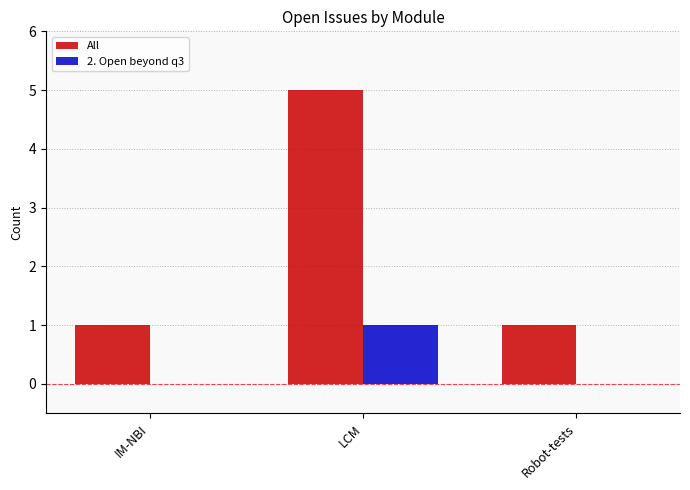

Reading left to right, what are all the values shown in this chart?

All: IM-NBI=1	LCM=5	Robot-tests=1
2. Open beyond q3: IM-NBI=0	LCM=1	Robot-tests=0